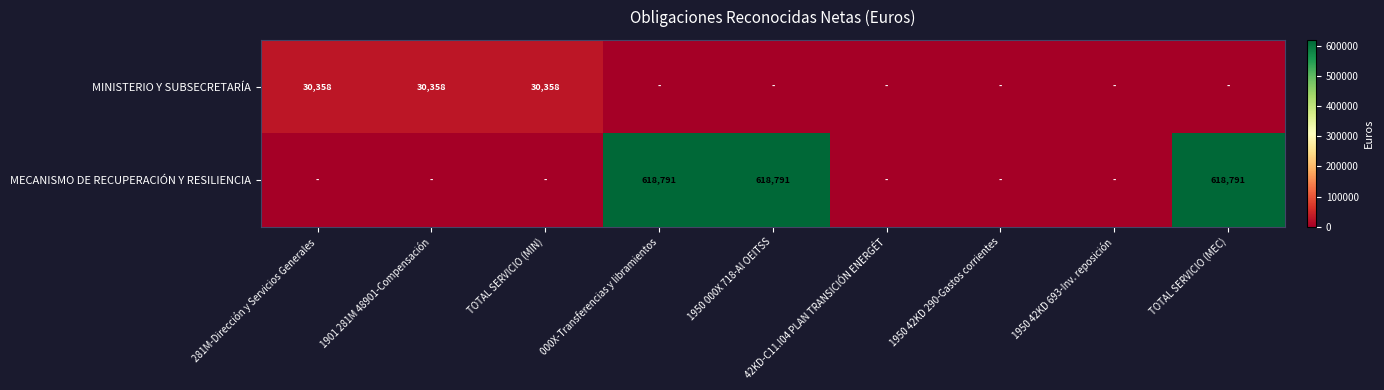

At which category is the sum across all series the highest?

000X-Transferencias y libramientos